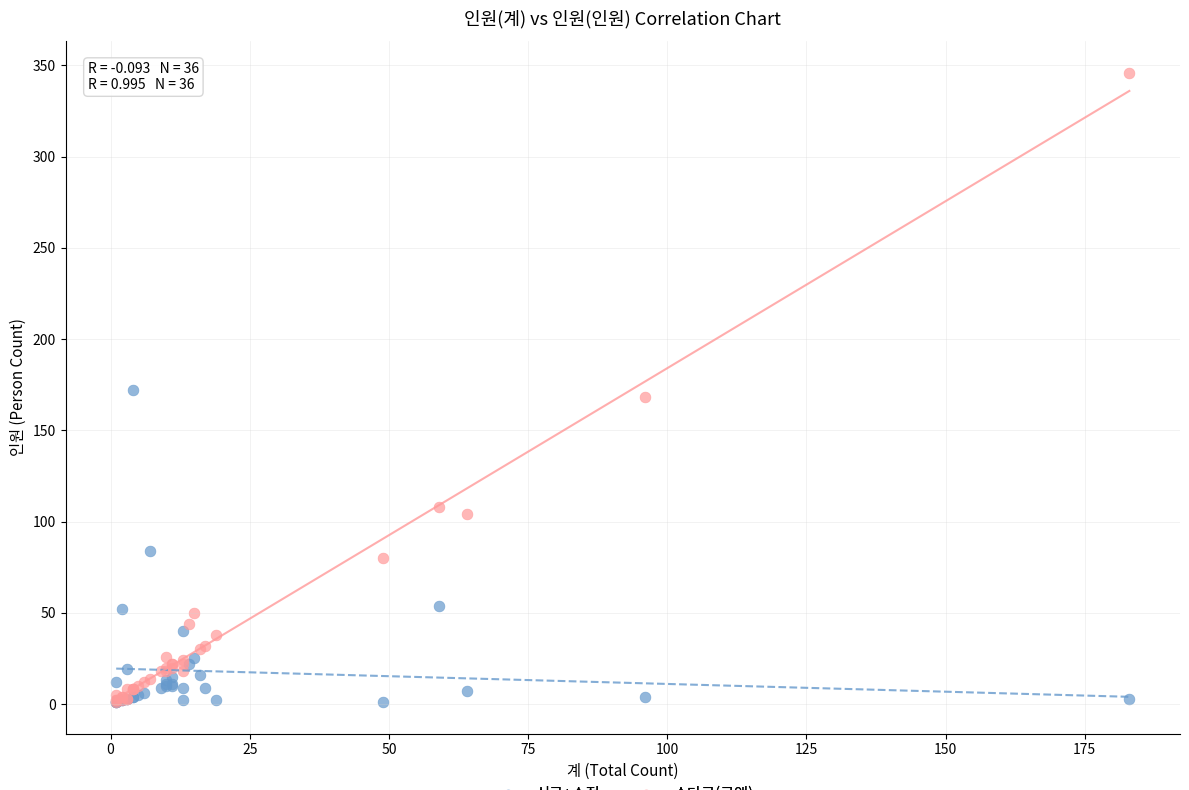

What are all the series names shown in the legend?

신규+수정, 수단금(금액)